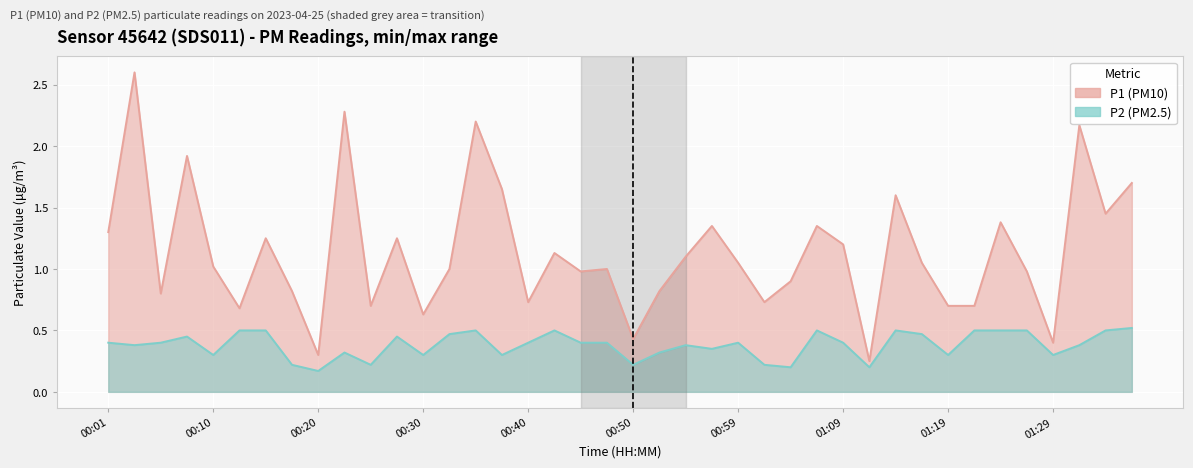

What is the value of the P1 (PM10) line point at the 19th from the left?

1.0